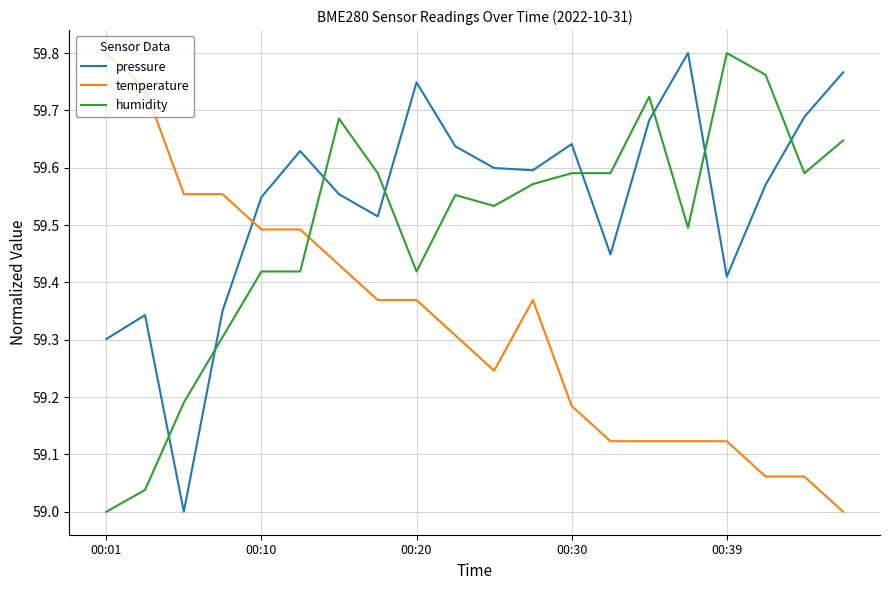

What is the difference between the maximum and minimum values in the temperature series?

0.8